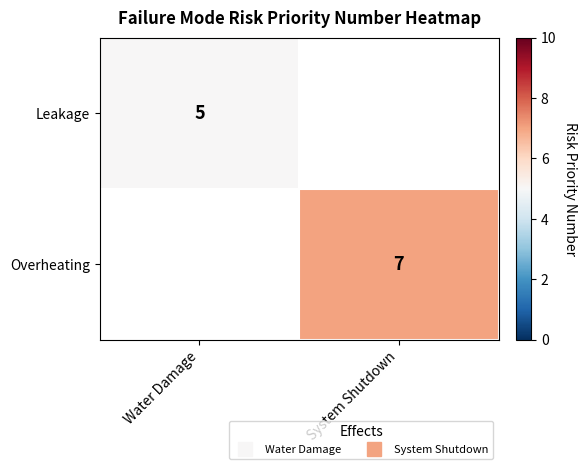

What is the minimum value for Leakage?

5.0